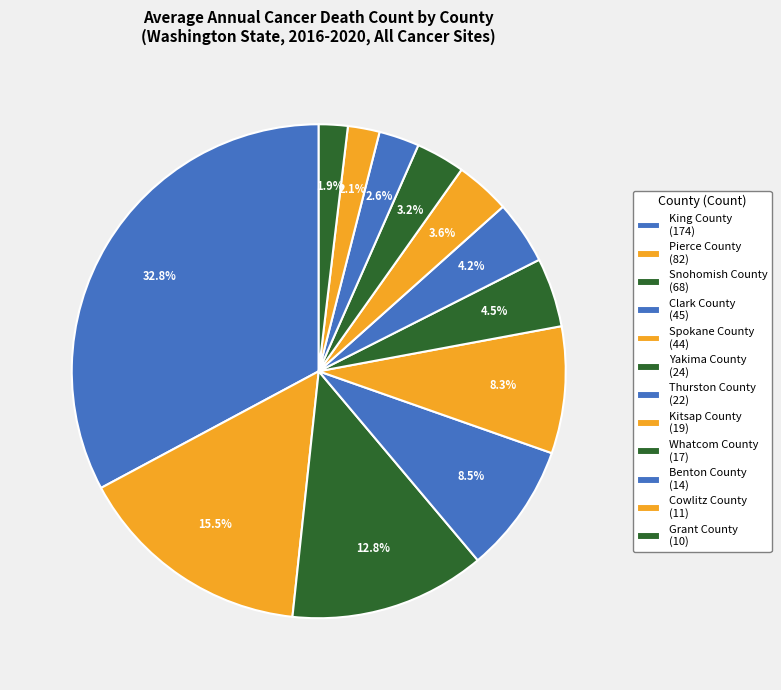

How many segments does this pie chart have?

12